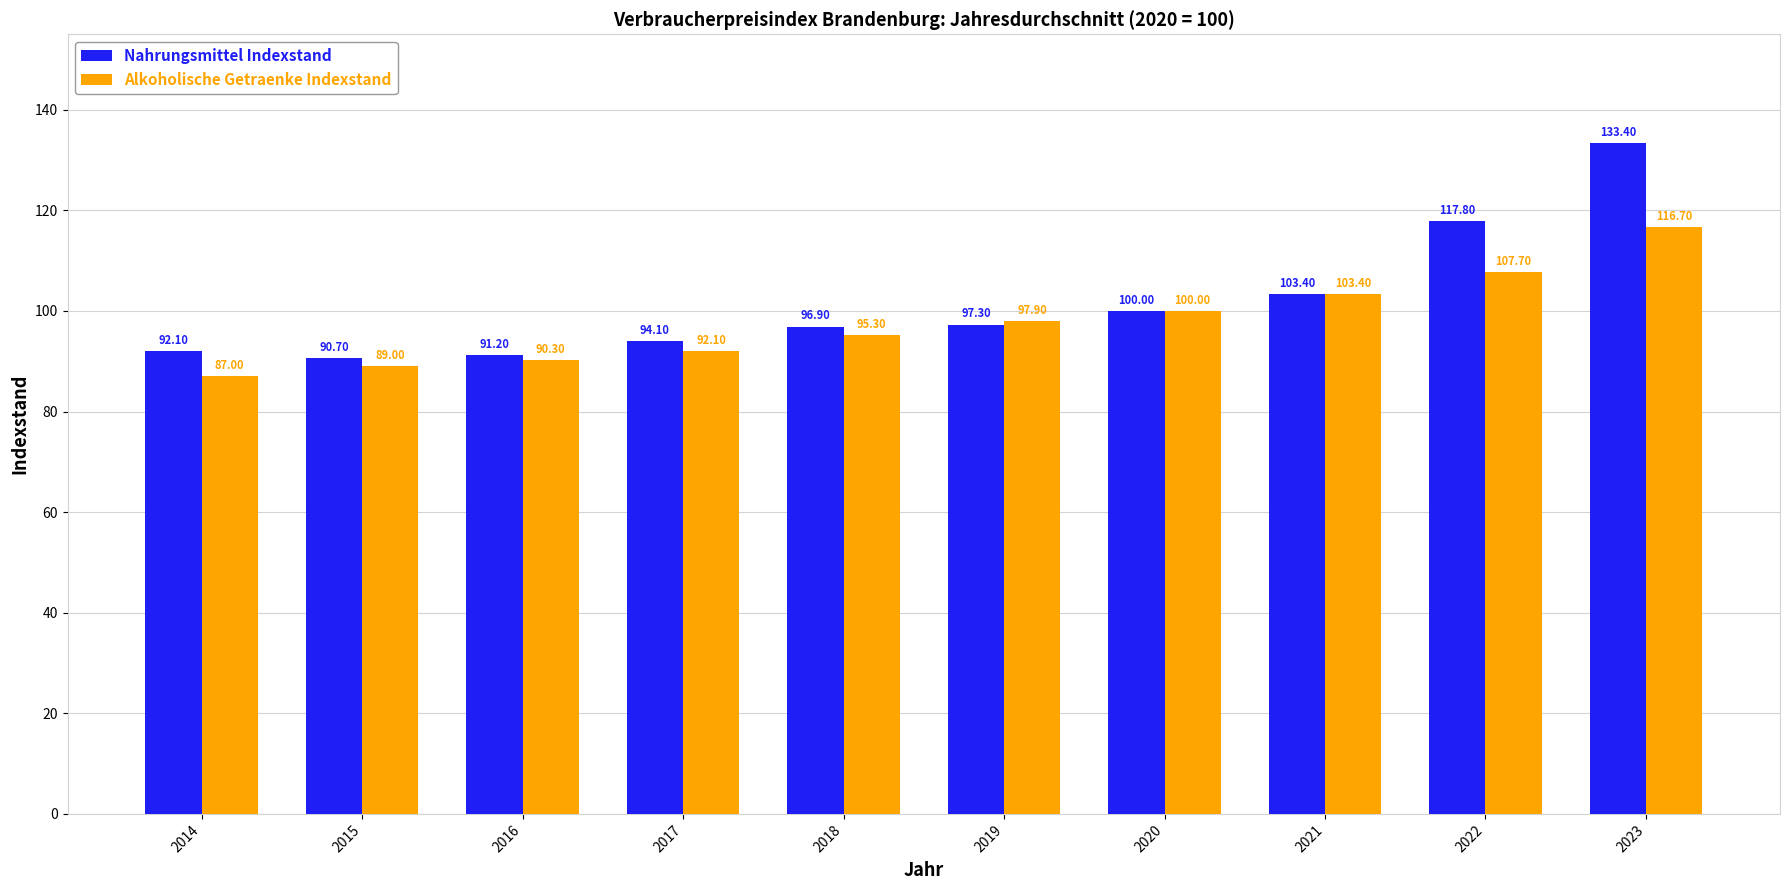

Which series changed the most between 2014 and 2019?

Alkoholische Getraenke Indexstand